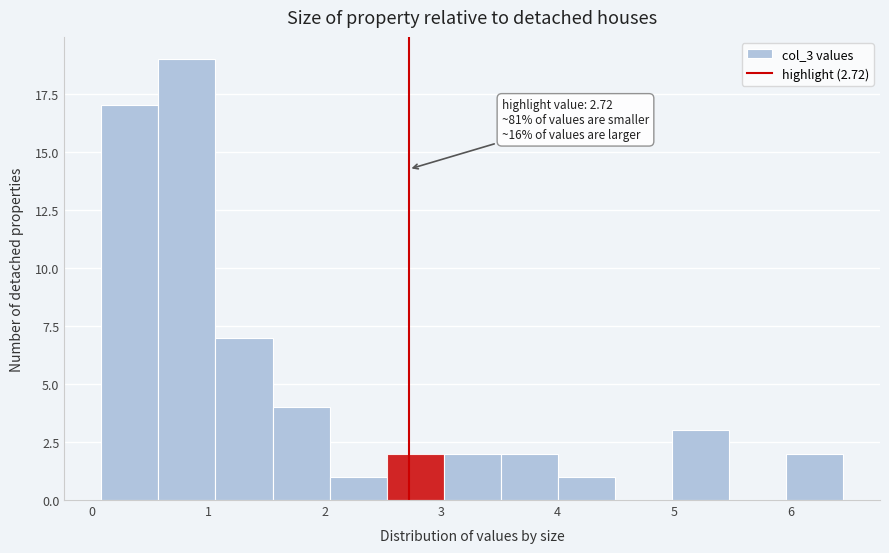

Which range on the x-axis has the tallest bar?

0.57 to 1.06